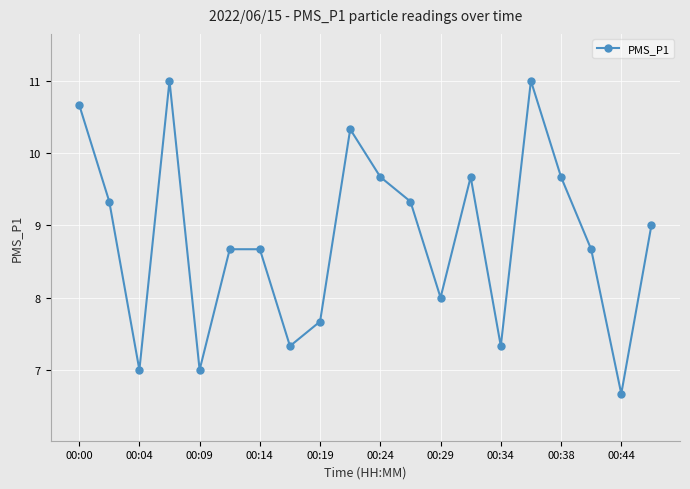

Reading left to right, extract all data points from this chart.

10.7	9.3	7.0	11.0	7.0	8.7	8.7	7.3	7.7	10.3	9.7	9.3	8.0	9.7	7.3	11.0	9.7	8.7	6.7	9.0